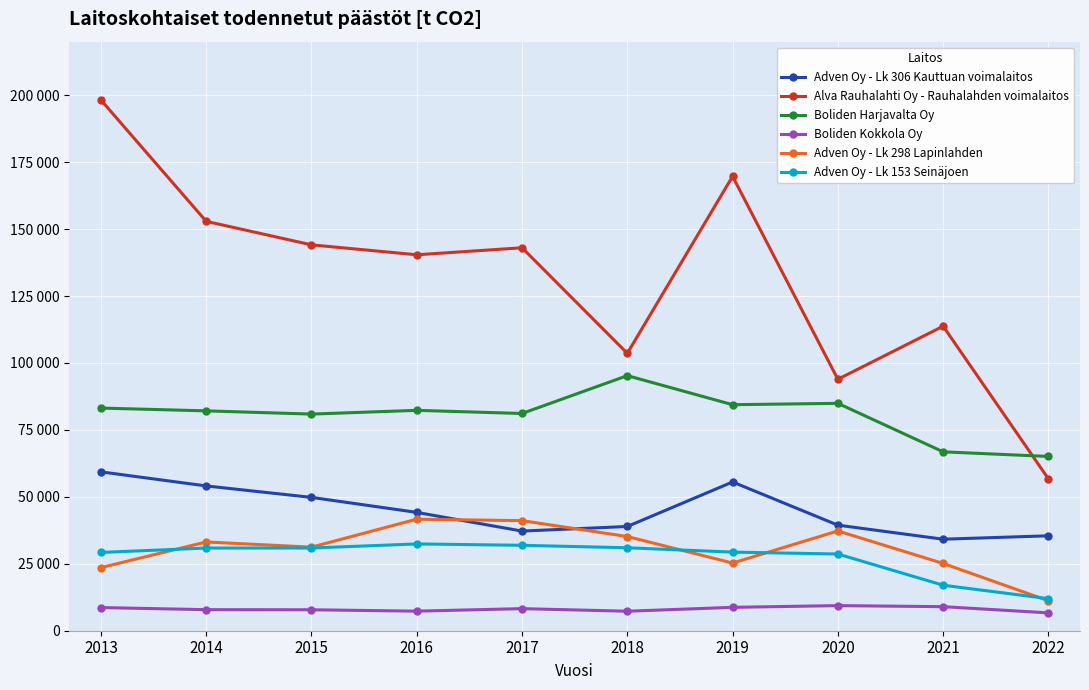

Which series changed the most between 2013 and 2018?

Alva Rauhalahti Oy - Rauhalahden voimalaitos